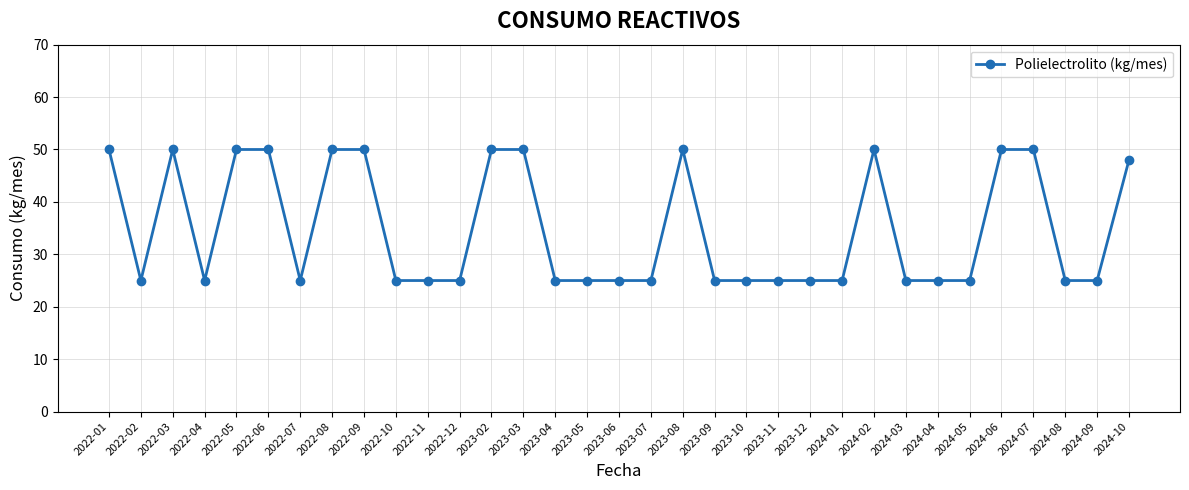

What is the value of the 22nd point from the left?

25